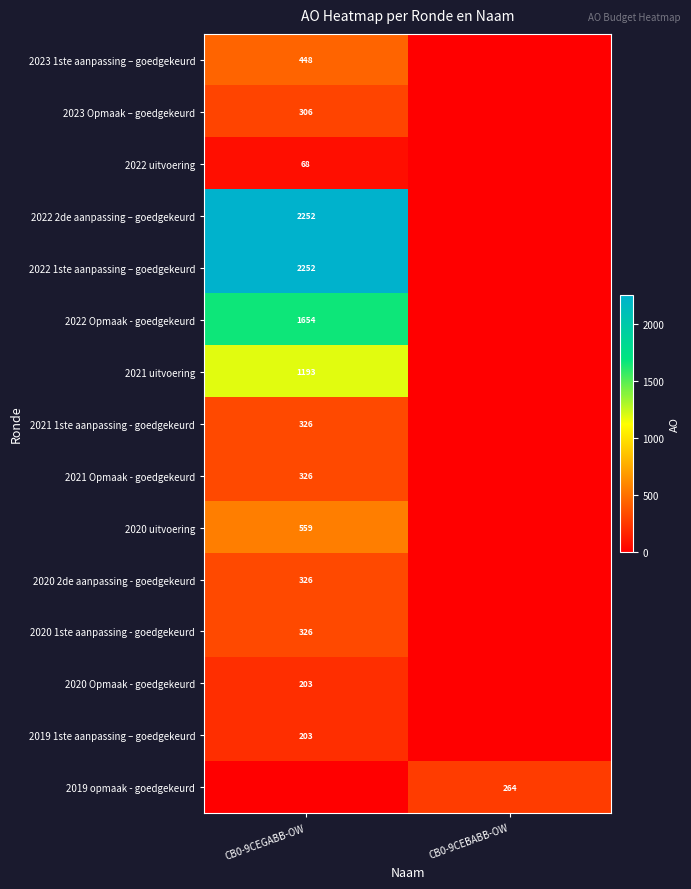

How many categories are shown in the chart?

2